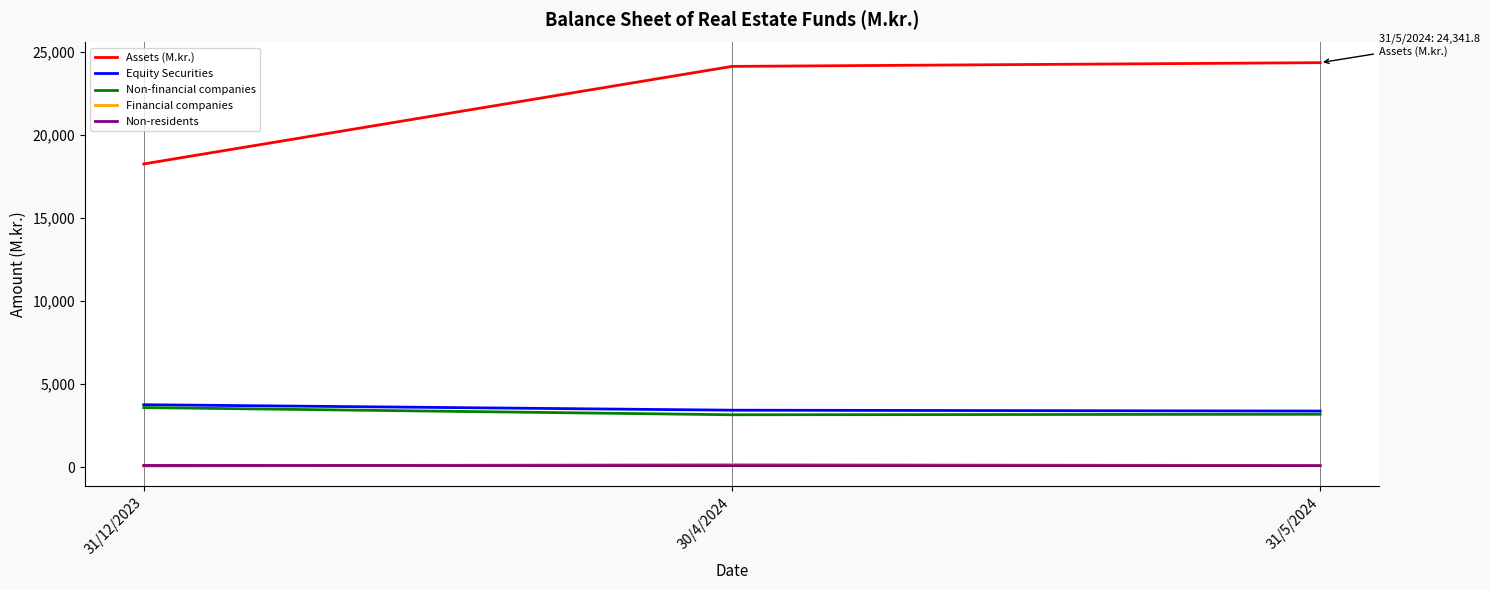

What is the maximum value shown in the chart?

24341.8